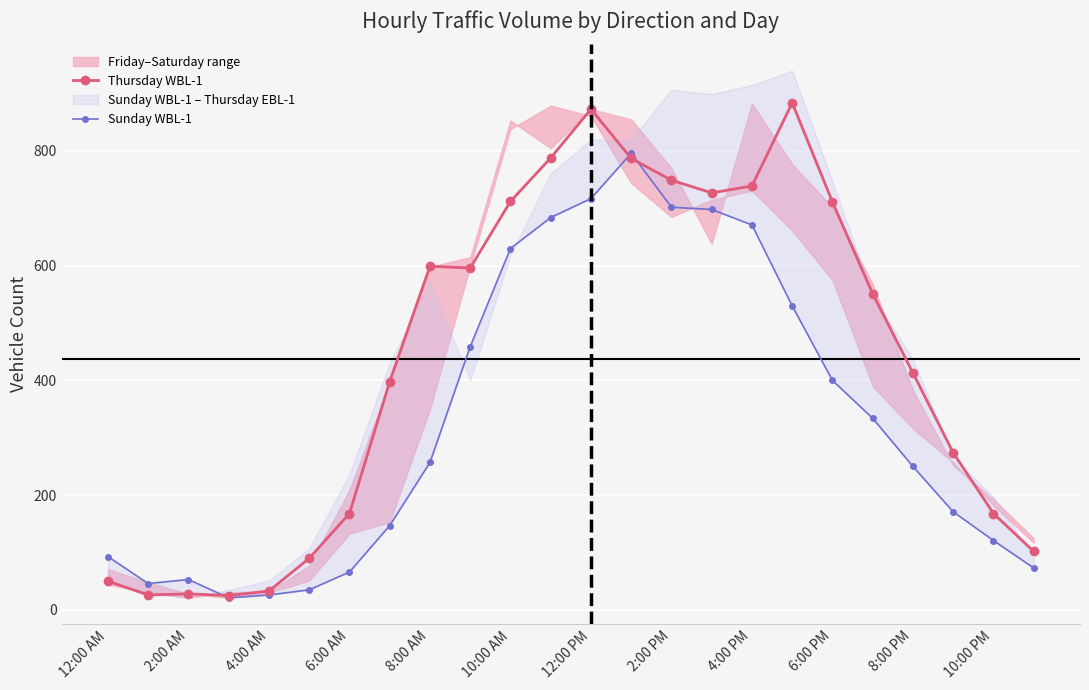

What is the minimum value for Thursday WBL-1?

25